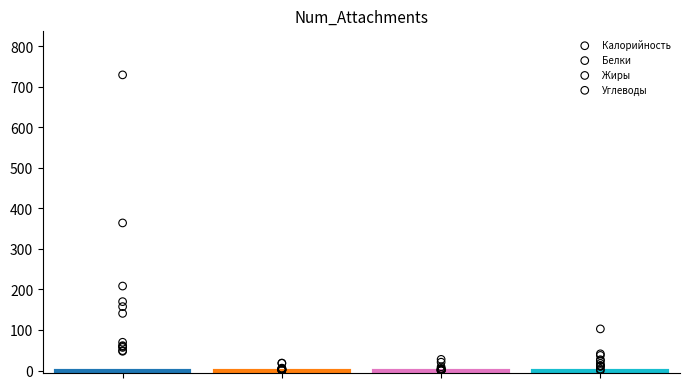

What are all the series names shown in the legend?

Калорийность, Белки, Жиры, Углеводы